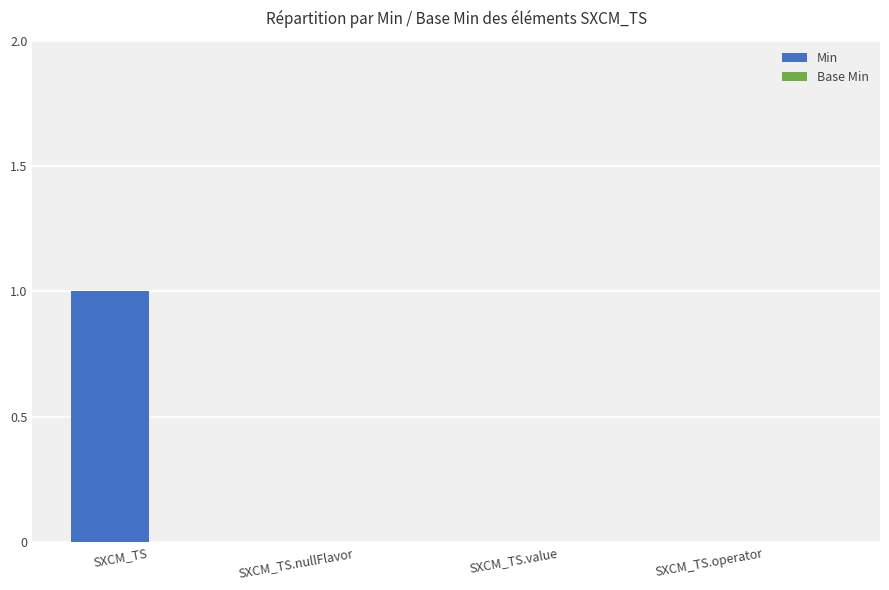

Count the number of data series in this chart.

1